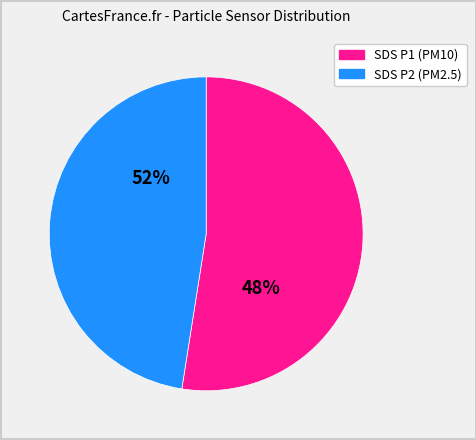

Do SDS_P1 and SDS_P2 together represent more than half of the pie?

Yes